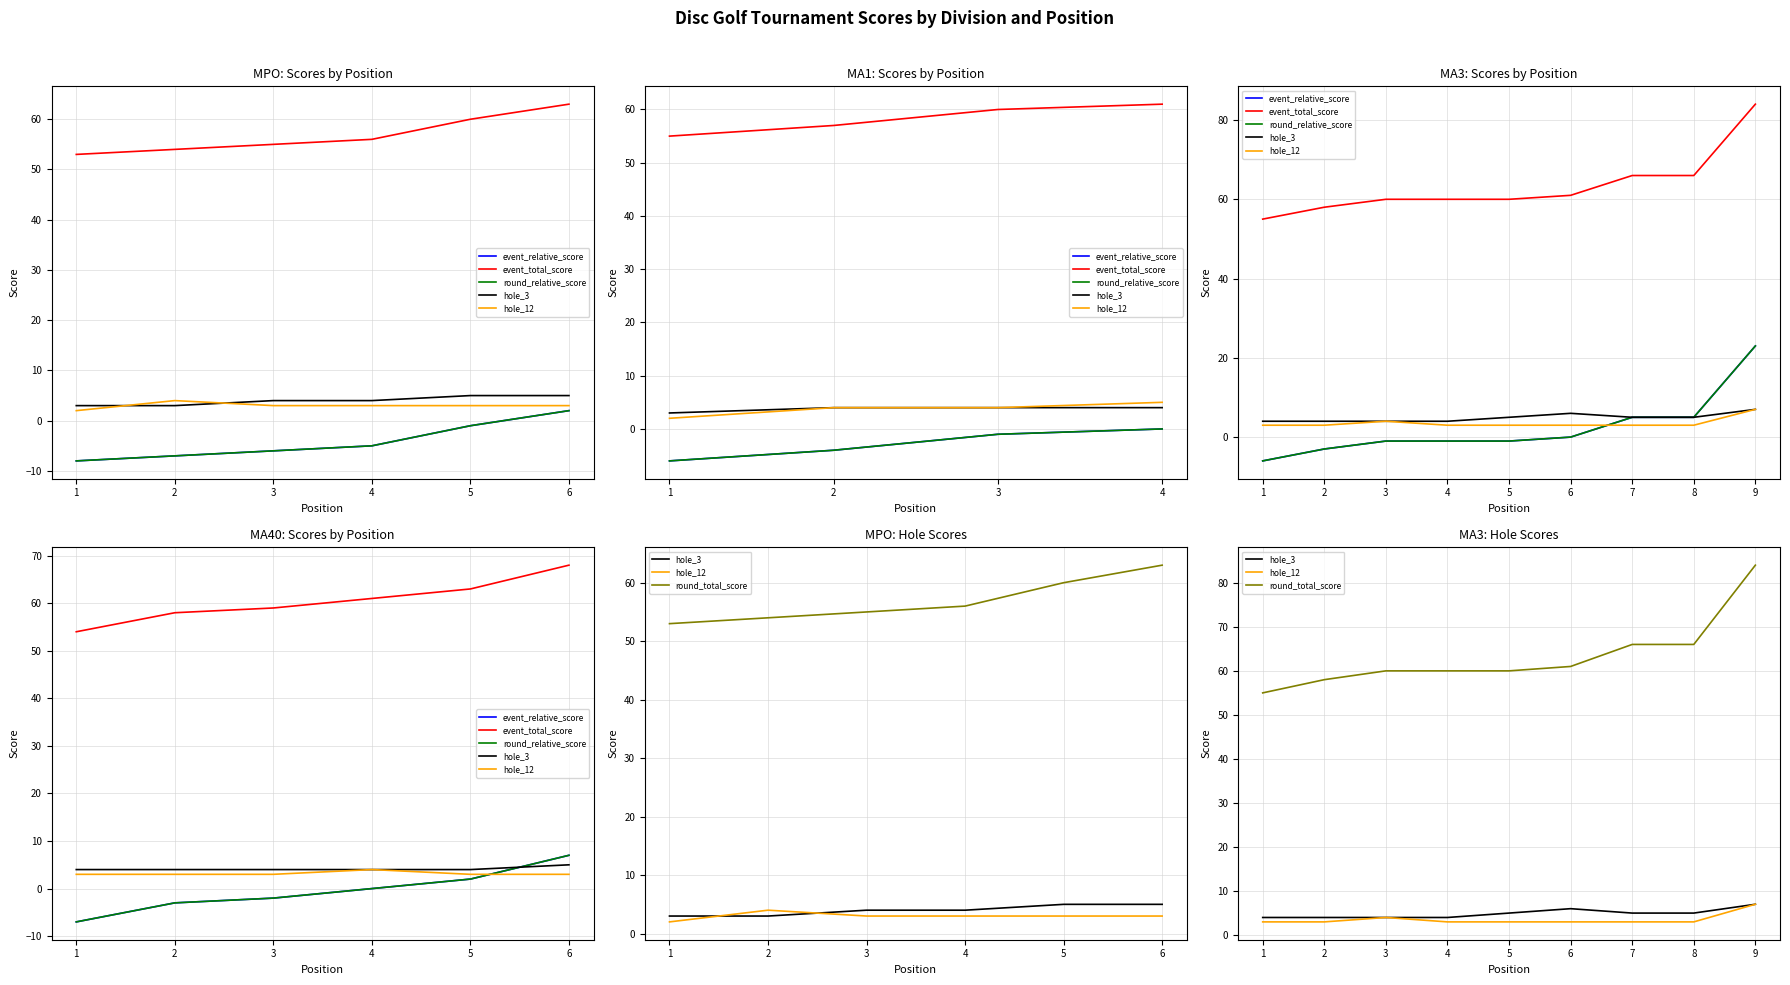

The value of event_relative_score at David Blackburn is -5. True or false?

False